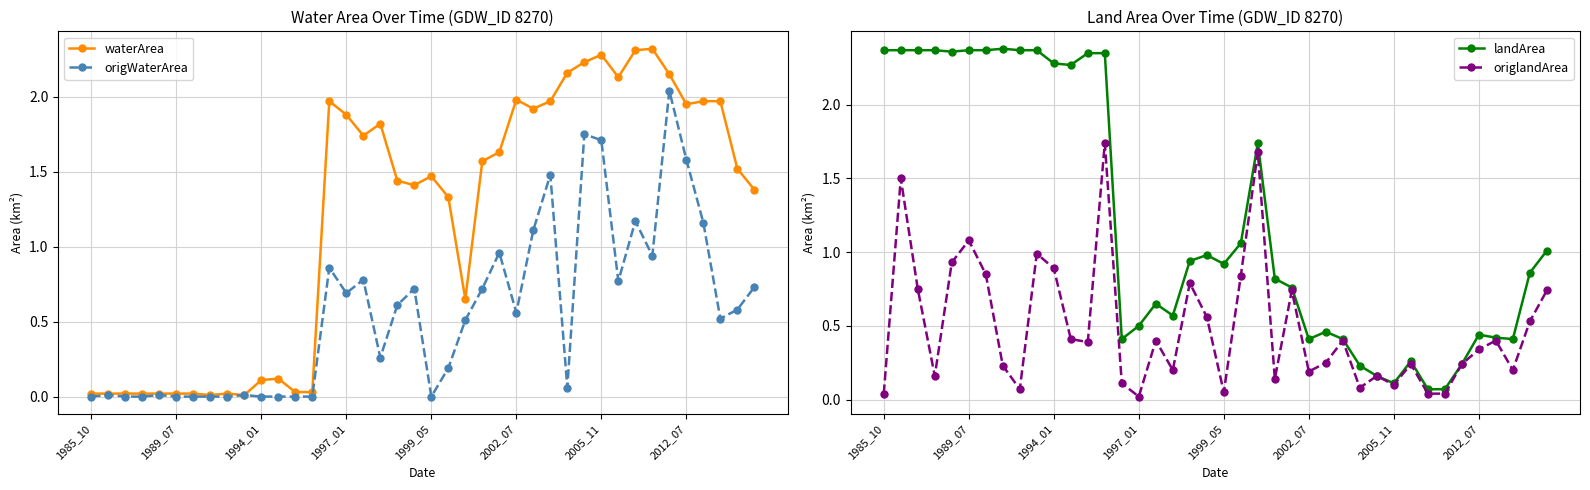

The value of waterArea at 2012_07 is 1.2. True or false?

False